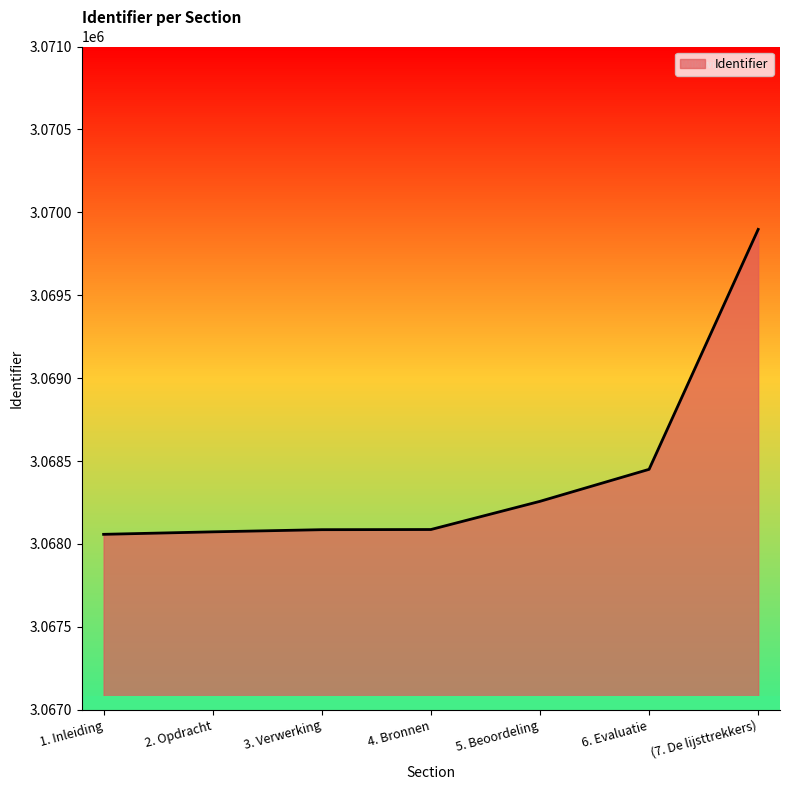

How many lines are shown in the chart?

1